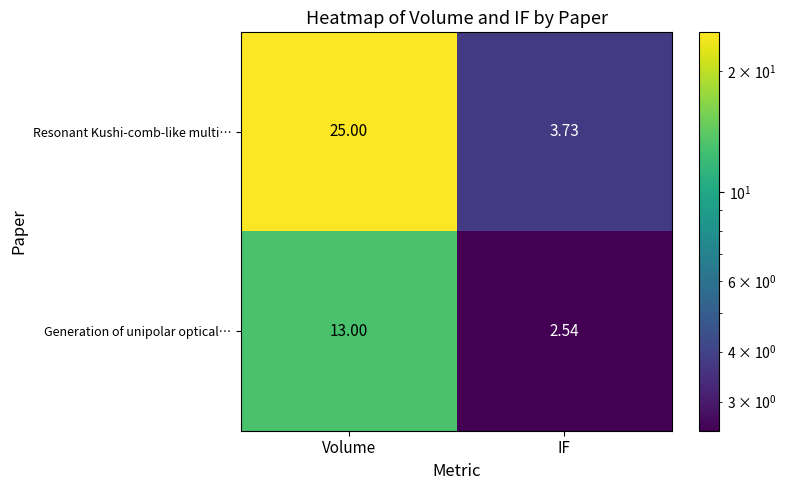

Which series has the largest total across all categories?

Resonant Kushi-comb-like multi…